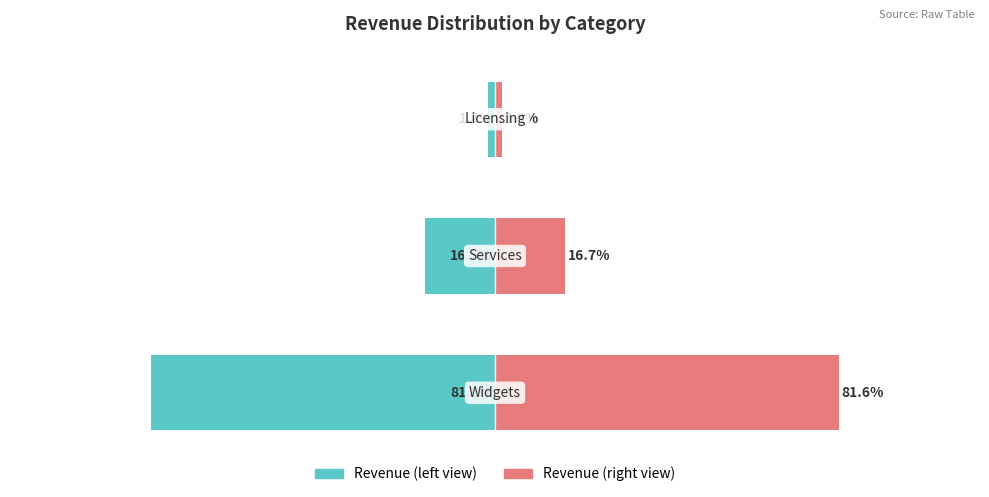

What is the difference between the Revenue (right) values at 2 and 1?

14.9